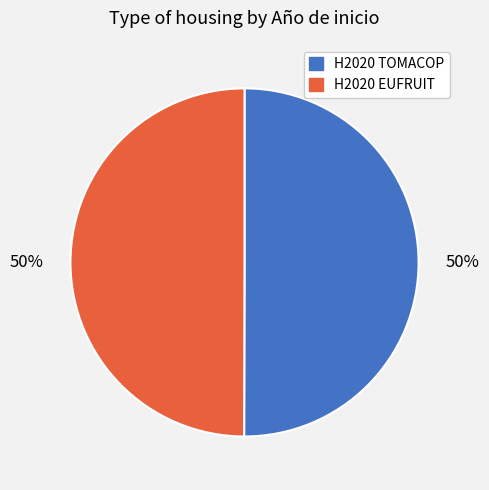

Approximately how many times larger is the value at H2020 TOMACOP compared to H2020 EUFRUIT?

1.0